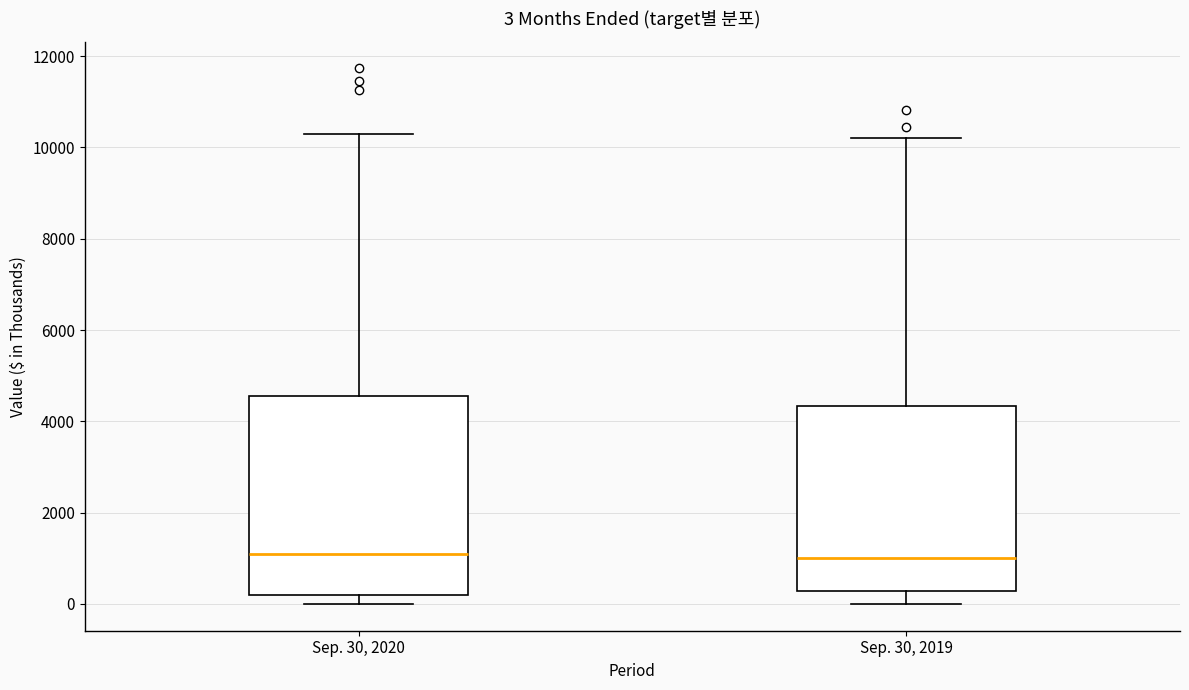

Which box is the tallest, from its lower edge to its upper edge?

Sep. 30, 2020